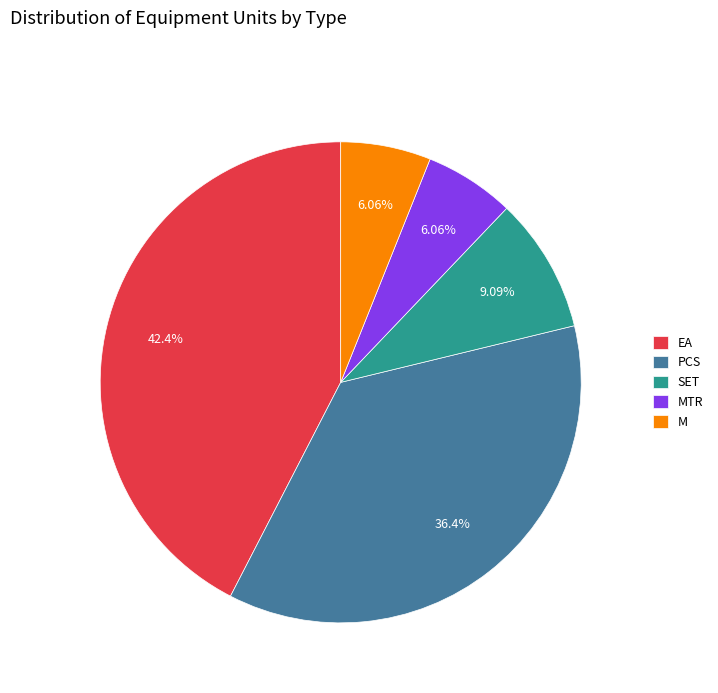

How many slices are in this pie chart?

5